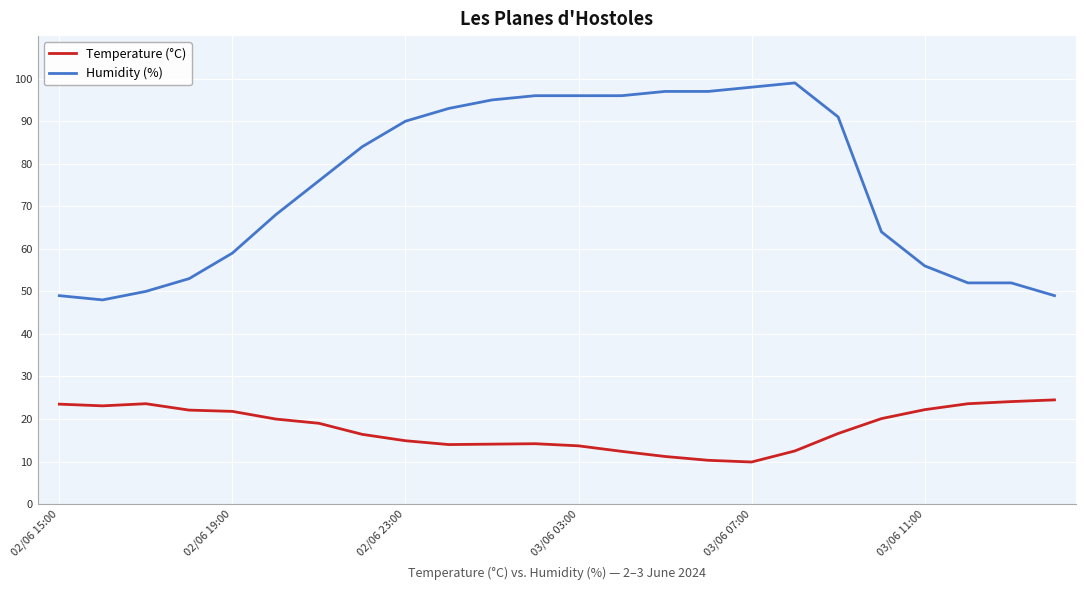

Which series has the largest total across all categories?

Humidity (%)